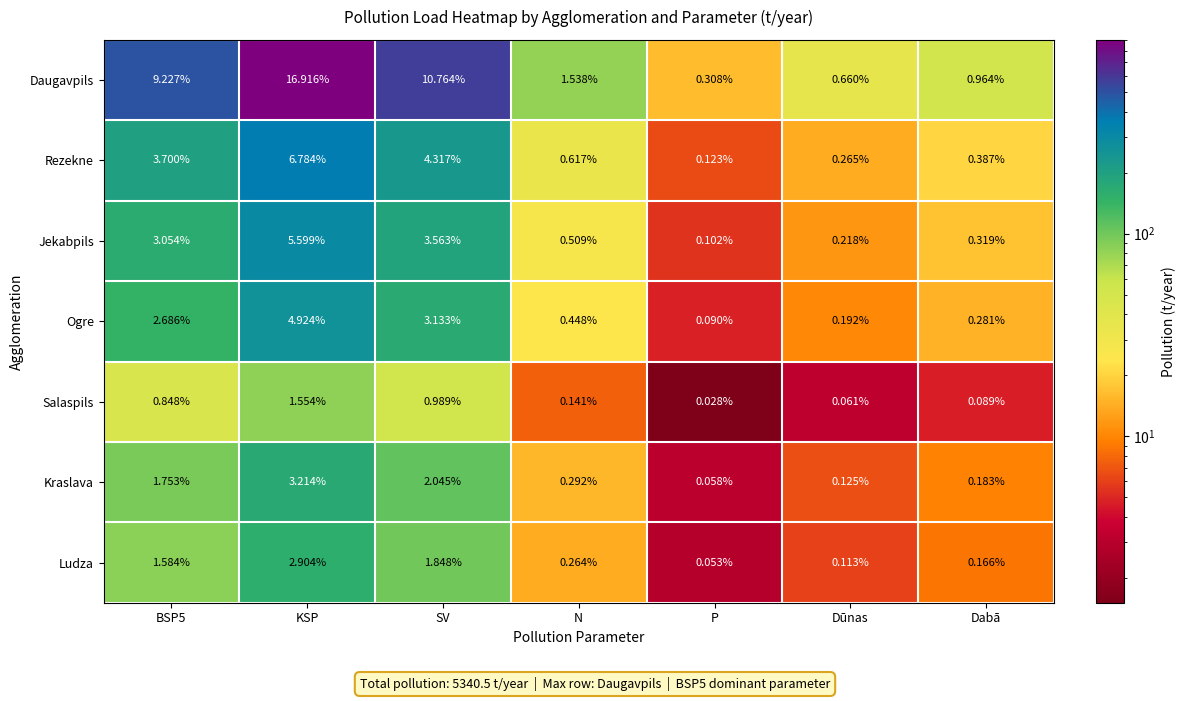

At which label is Kraslava closest to 1?

N